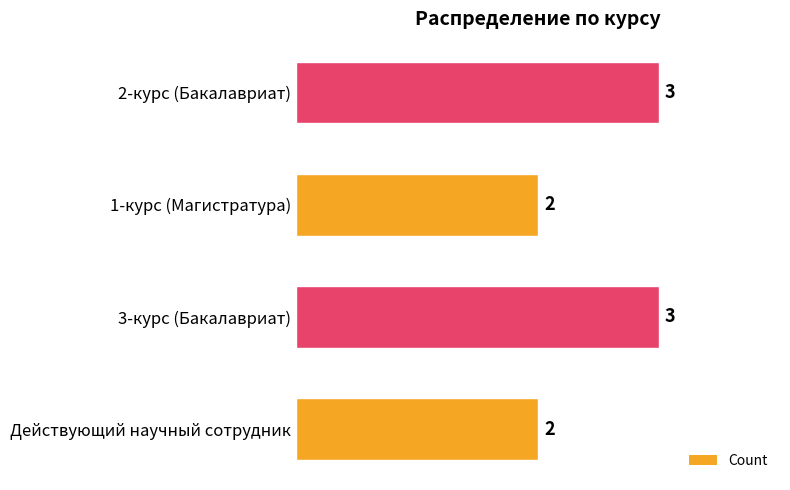

Reading bottom to top, transcribe all the data shown in this chart.

Действующий научный сотрудник=2	3-курс (Бакалавриат)=3	1-курс (Магистратура)=2	2-курс (Бакалавриат)=3